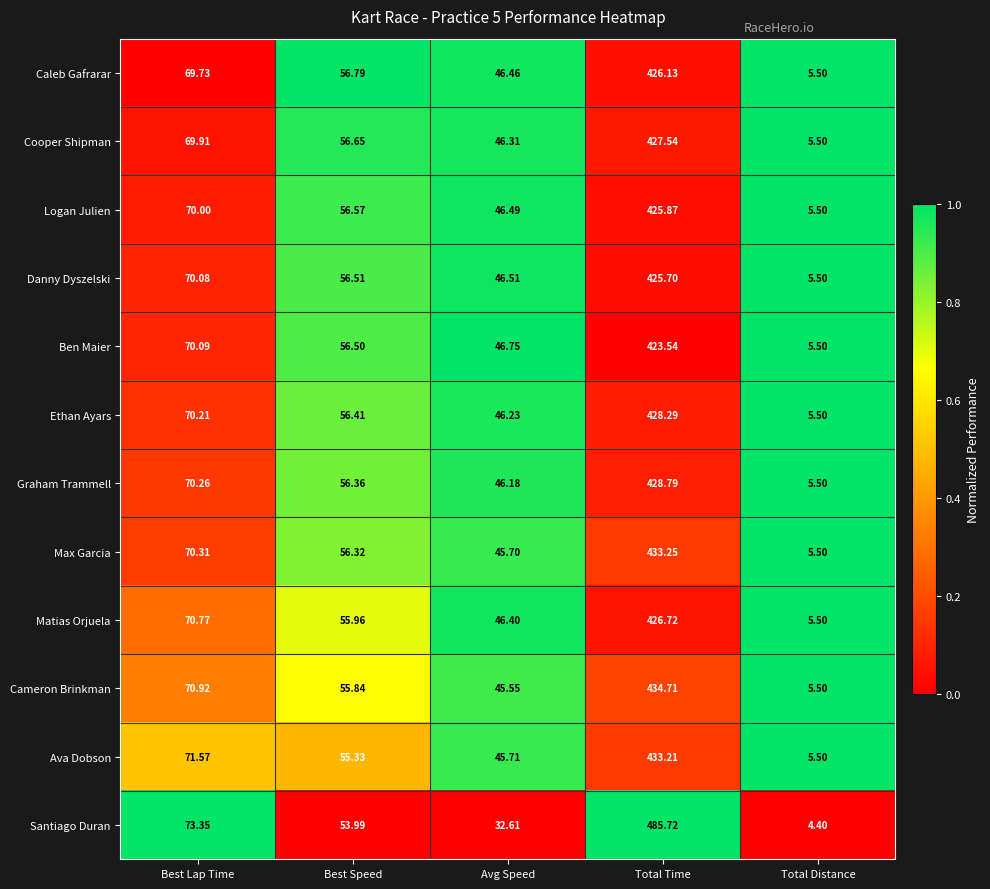

Which series has the largest total across all categories?

Santiago Duran